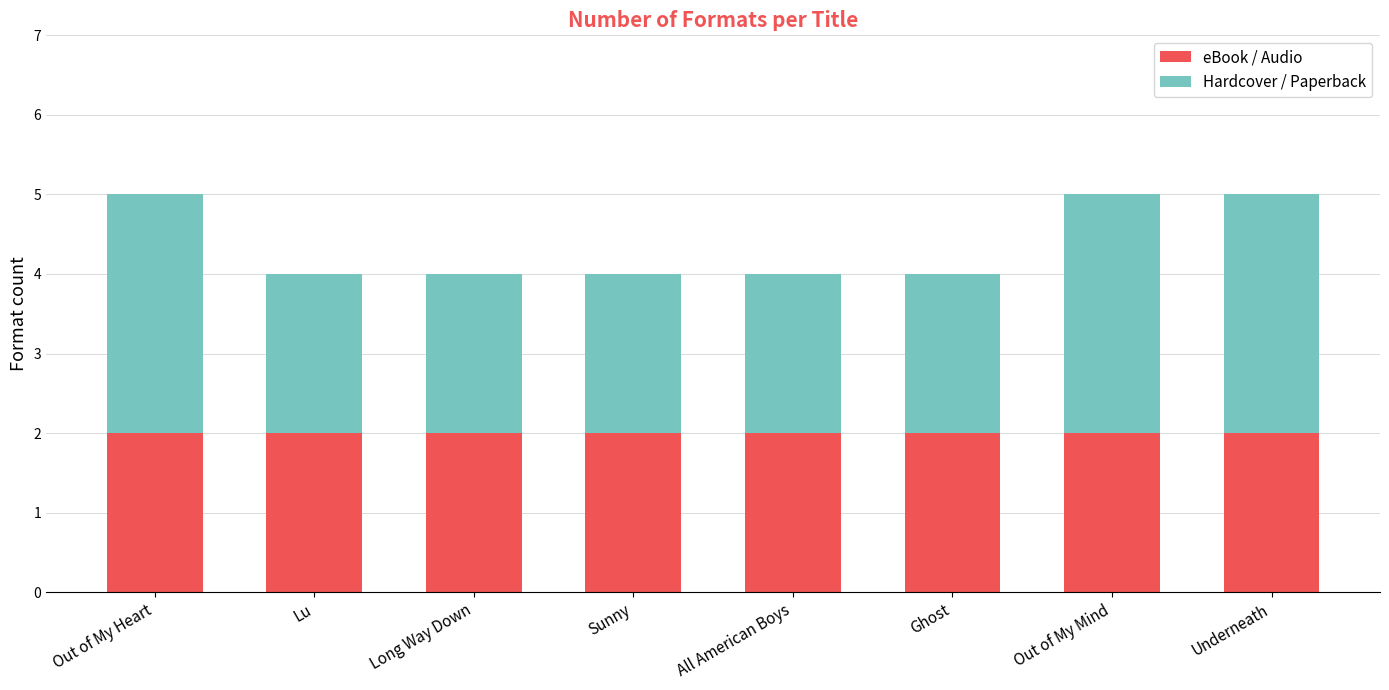

The value of eBook / Audio at All American Boys is 3. True or false?

False